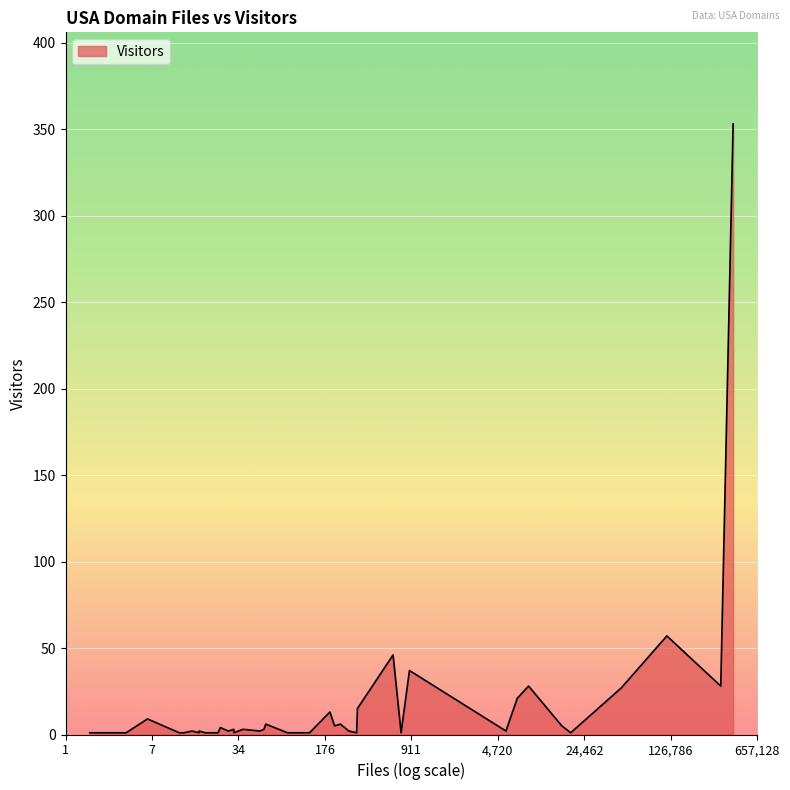

How many lines are shown in the chart?

1